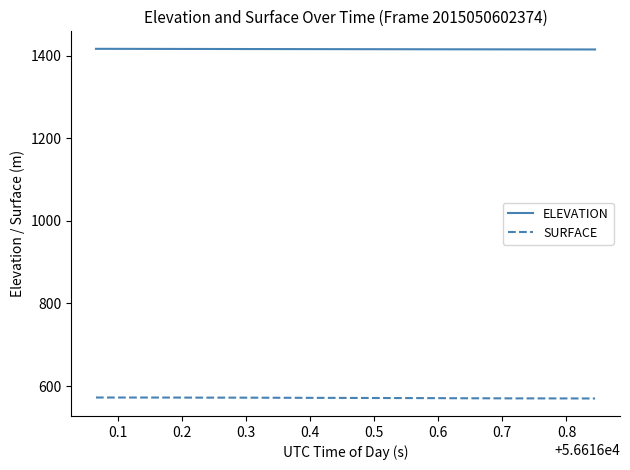

Which series has the largest total across all categories?

ELEVATION